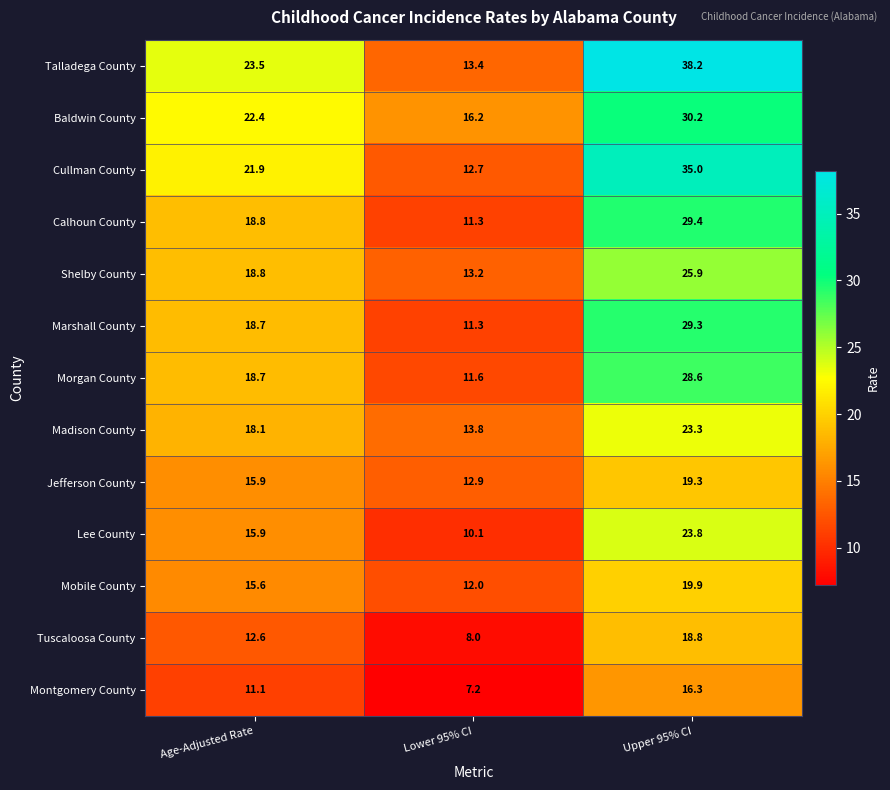

At which label does Montgomery County first exceed 11?

Age-Adjusted Rate